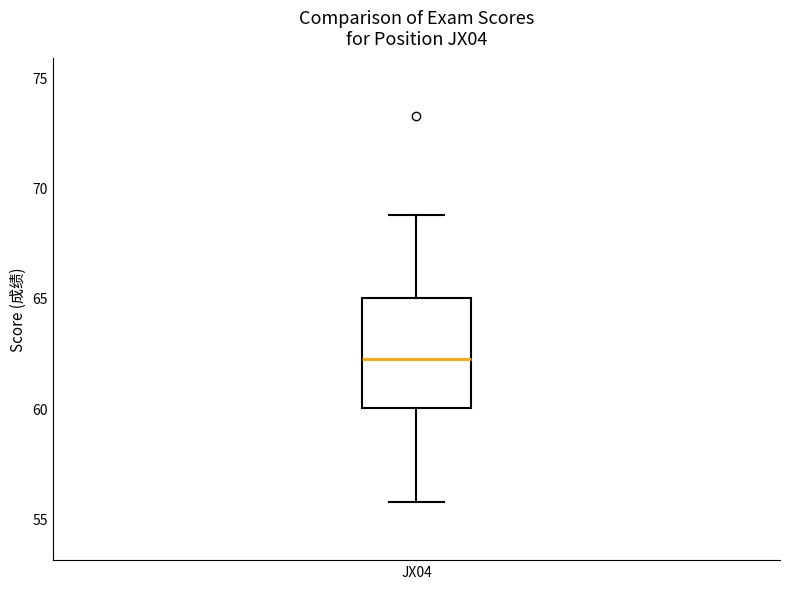

Read this box plot against the y-axis: the position of the median line, the range covered by the box, and the ends of both whiskers. The values are not printed on the chart, so give them approximately, as read against the axis.

median 62.5, box 60.0 to 65.0, whiskers 56.0 to 69.0